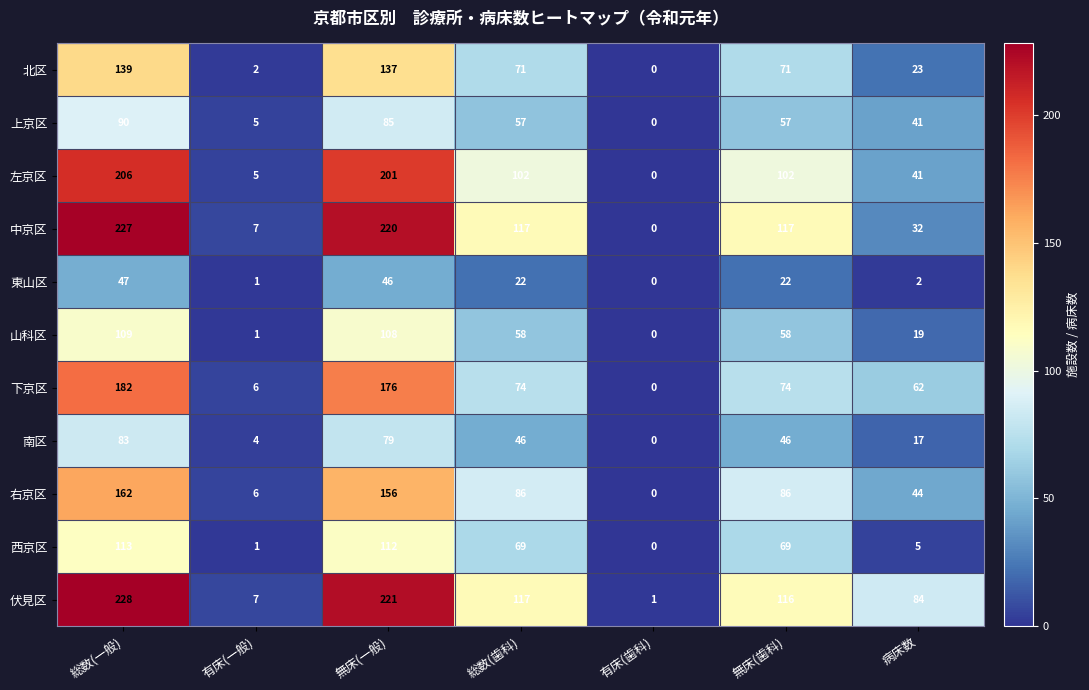

What is the spread (max minus min) of values at 総数(歯科)?

95